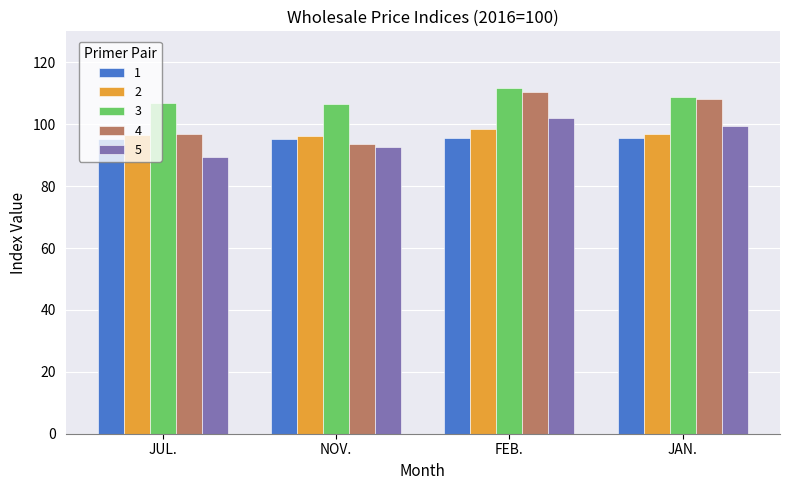

How many groups of bars are there?

4